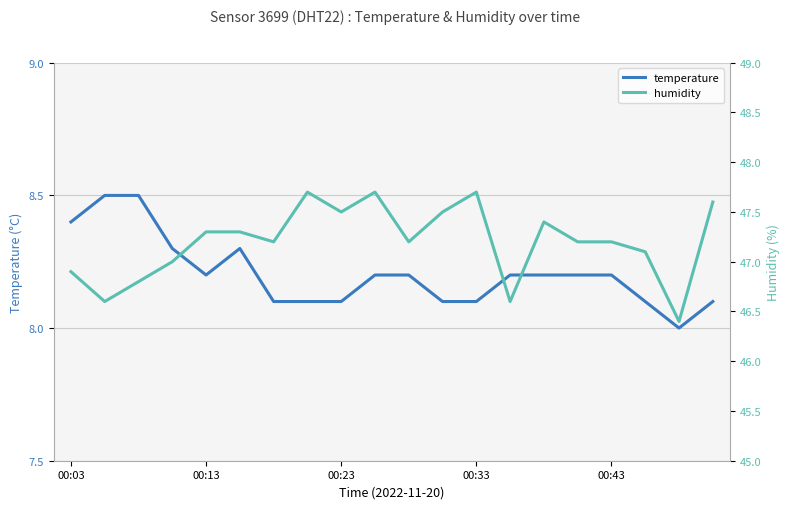

How many lines are shown in the chart?

2